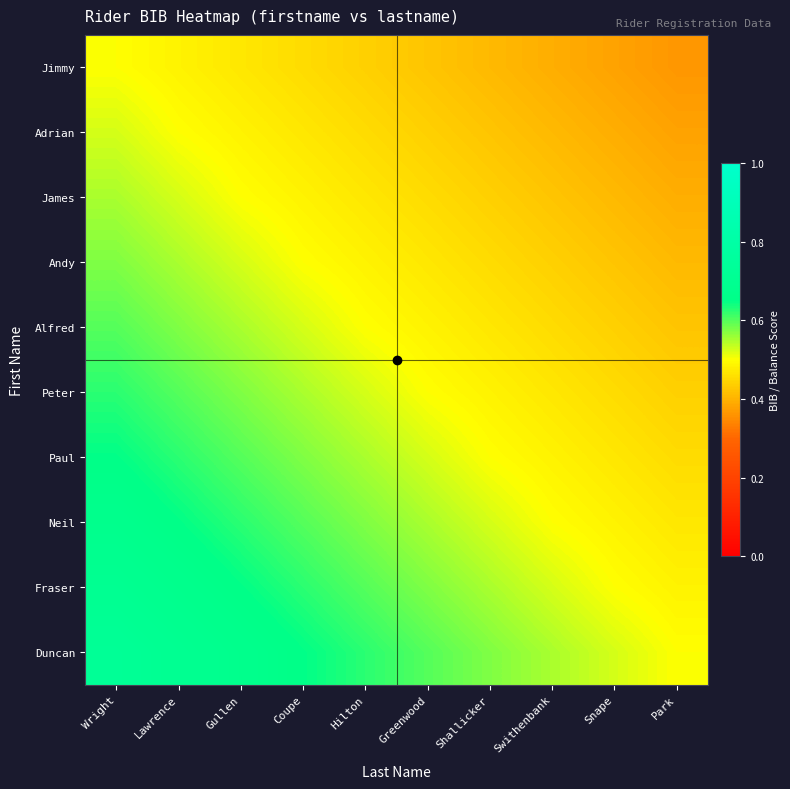

List the series in order of their peak value, highest first.

Duncan, Fraser, Neil, Paul, Peter, Alfred, Andy, James, Adrian, Jimmy